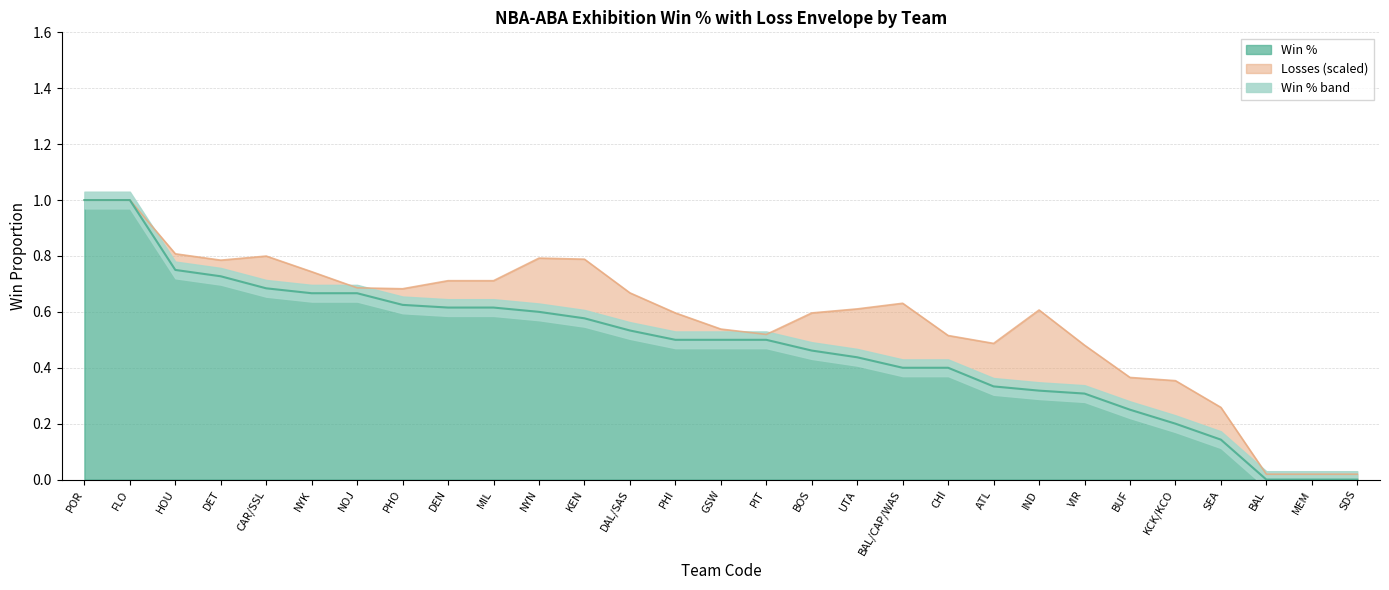

What is the value of the 5th point from the left?

0.7